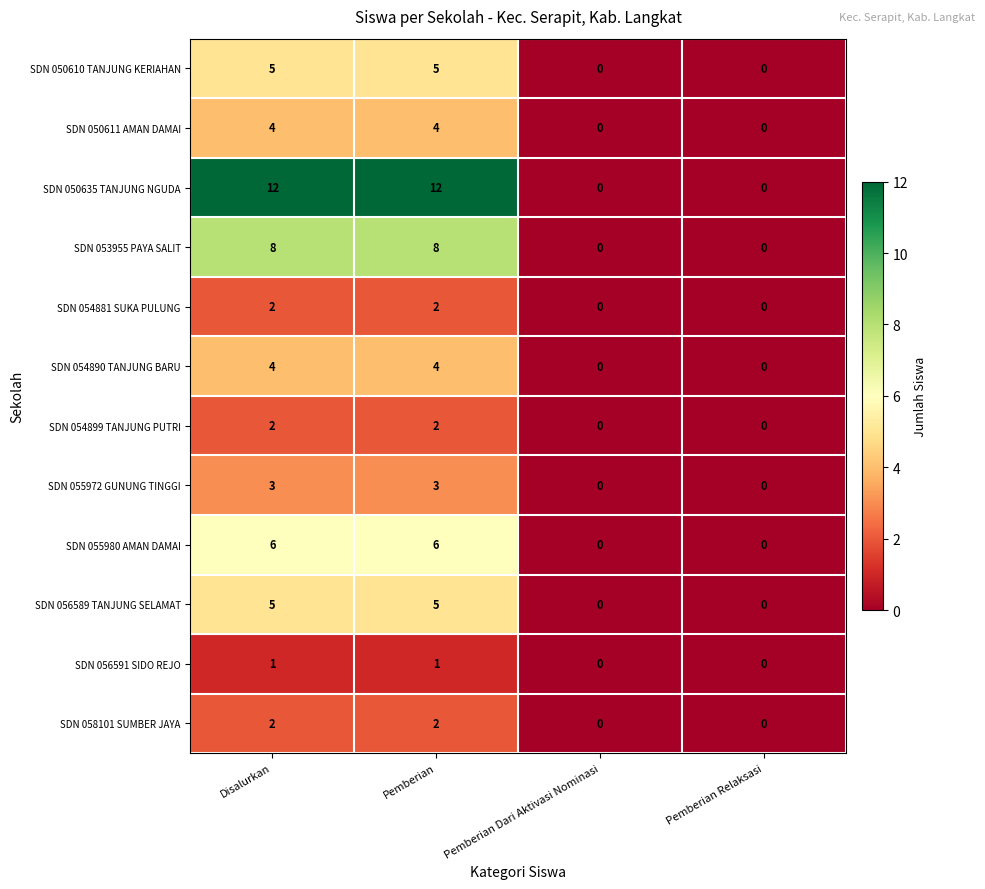

What is the sum of the SDN 050611 AMAN DAMAI values at Disalurkan and Pemberian?

8